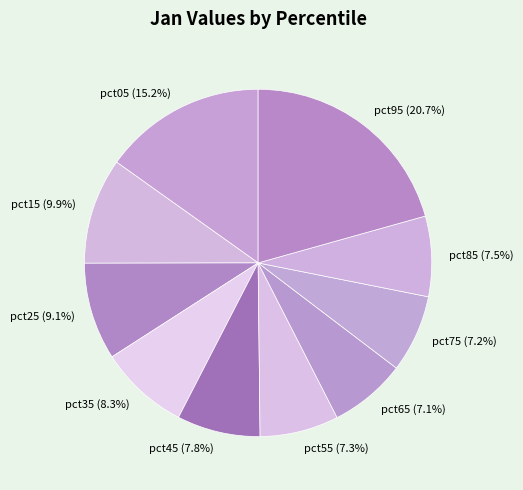

Is there a majority slice in this chart?

No